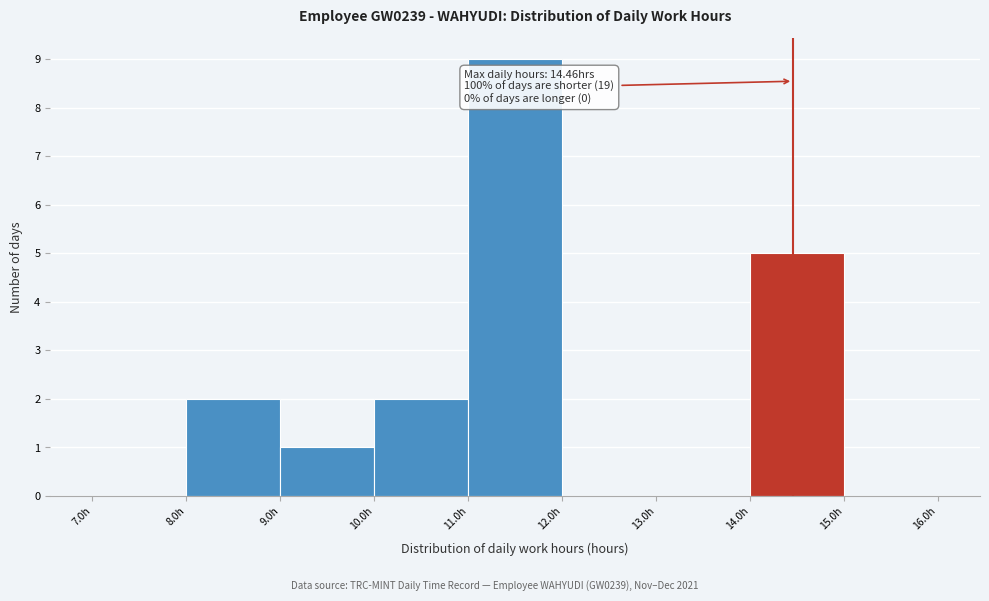

Over which range of the x-axis is the bar tallest?

11 to 12